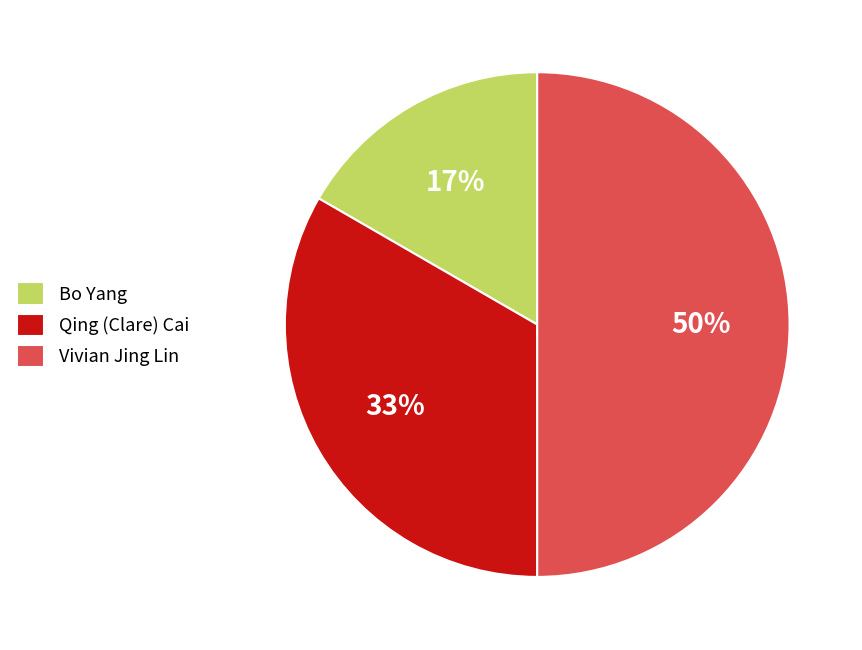

The Bo Yang slice represents 30% of the pie. True or false?

False